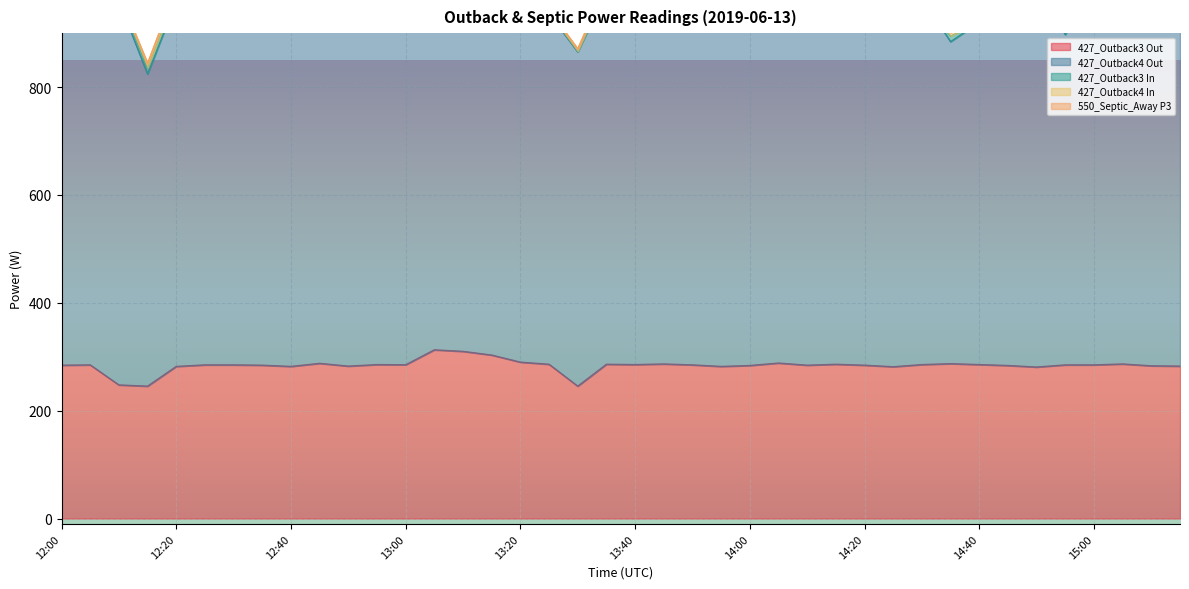

Does the chart display data point markers on the line(s)?

No